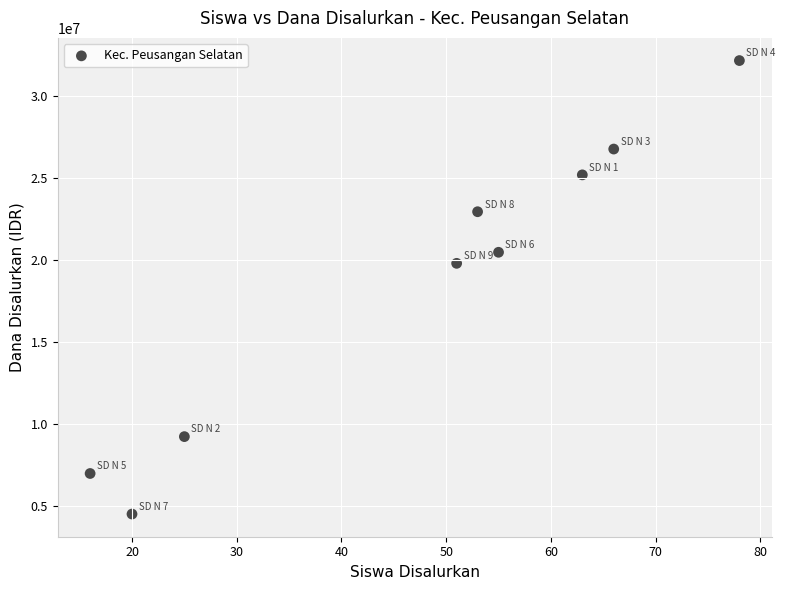

What is the average Y value?

18675000